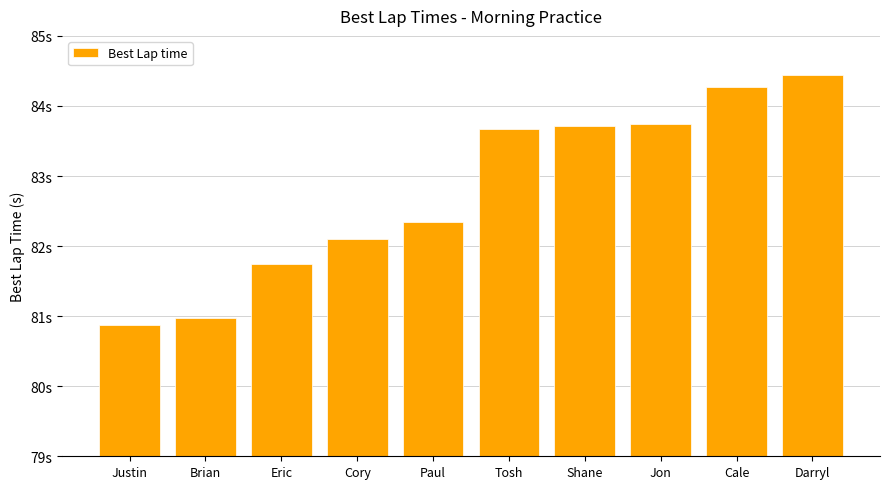

At which label is the value closest to 82?

Cory